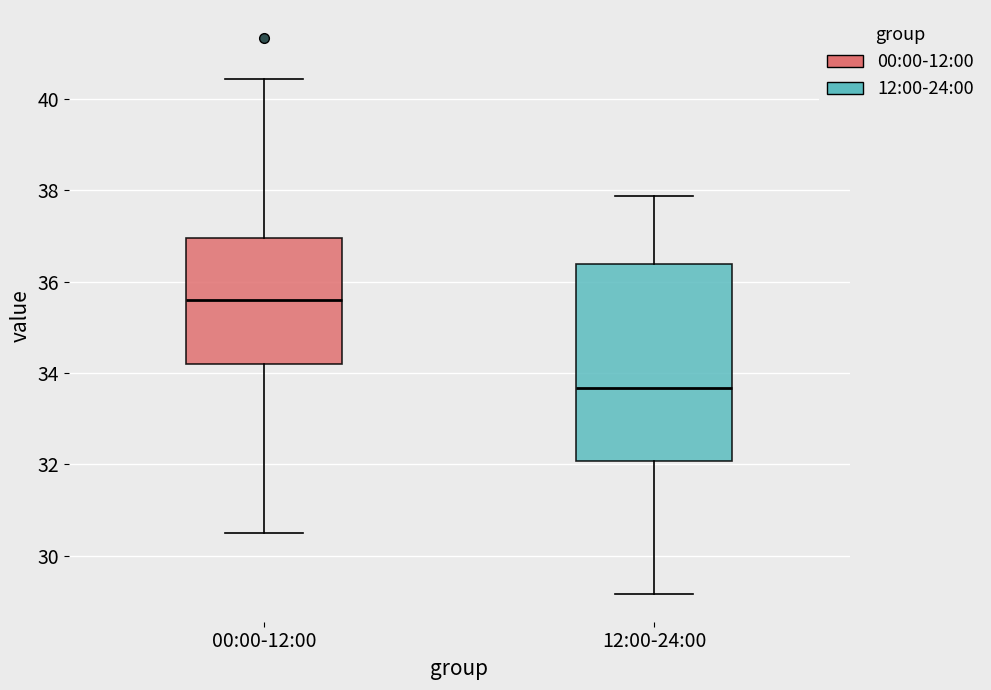

Reading left to right, transcribe this box plot: for each box, give where its median line is, the range the box spans, and where its two whiskers end, as read against the y-axis. The values are not printed on the chart, so give them approximately, as read against the axis.

00:00-12:00: median 35.6, box 34.2 to 37.0, whiskers 30.6 to 40.4
12:00-24:00: median 33.6, box 32.0 to 36.4, whiskers 29.2 to 37.8